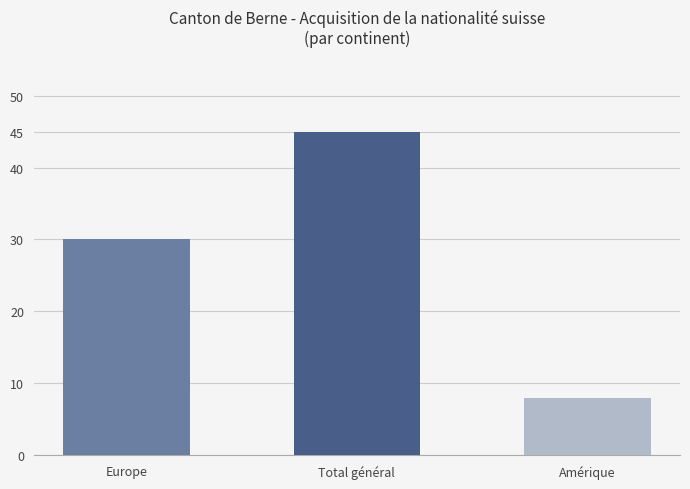

What is the average value?

28